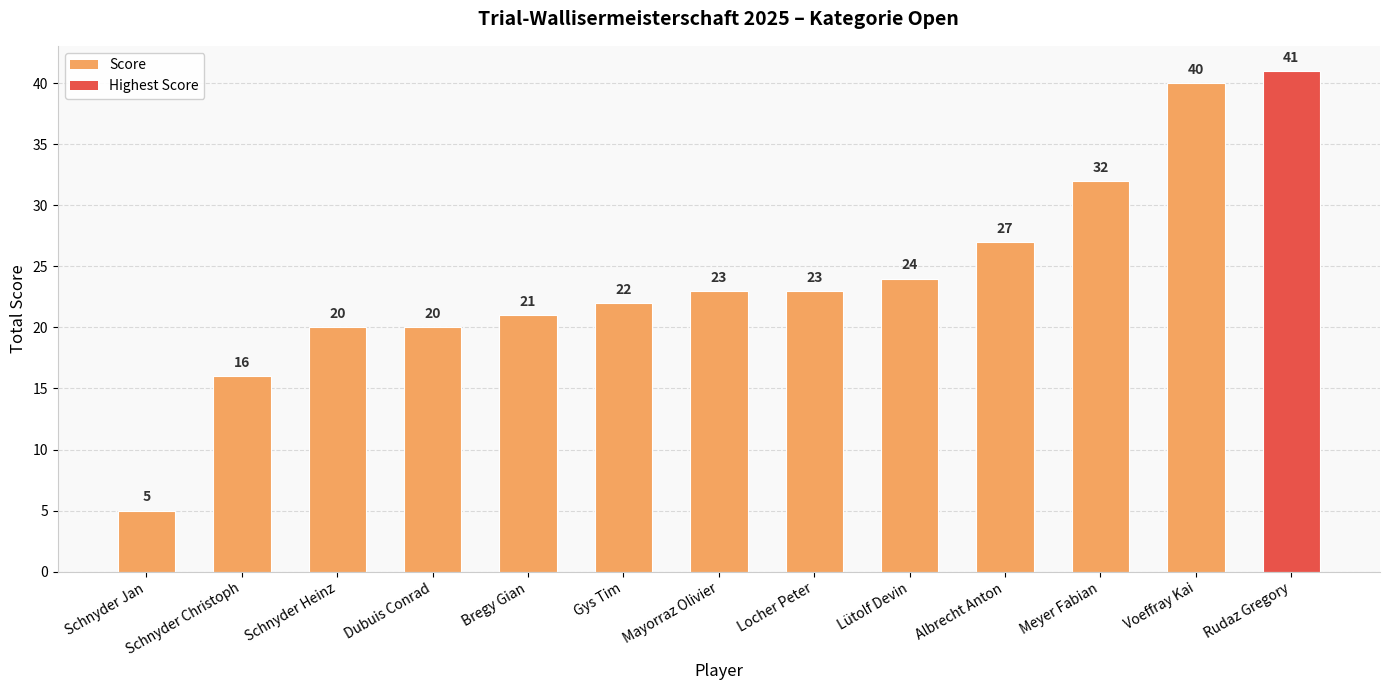

Reading left to right, list all the values displayed in this chart.

5	16	20	20	21	22	23	23	24	27	32	40	41